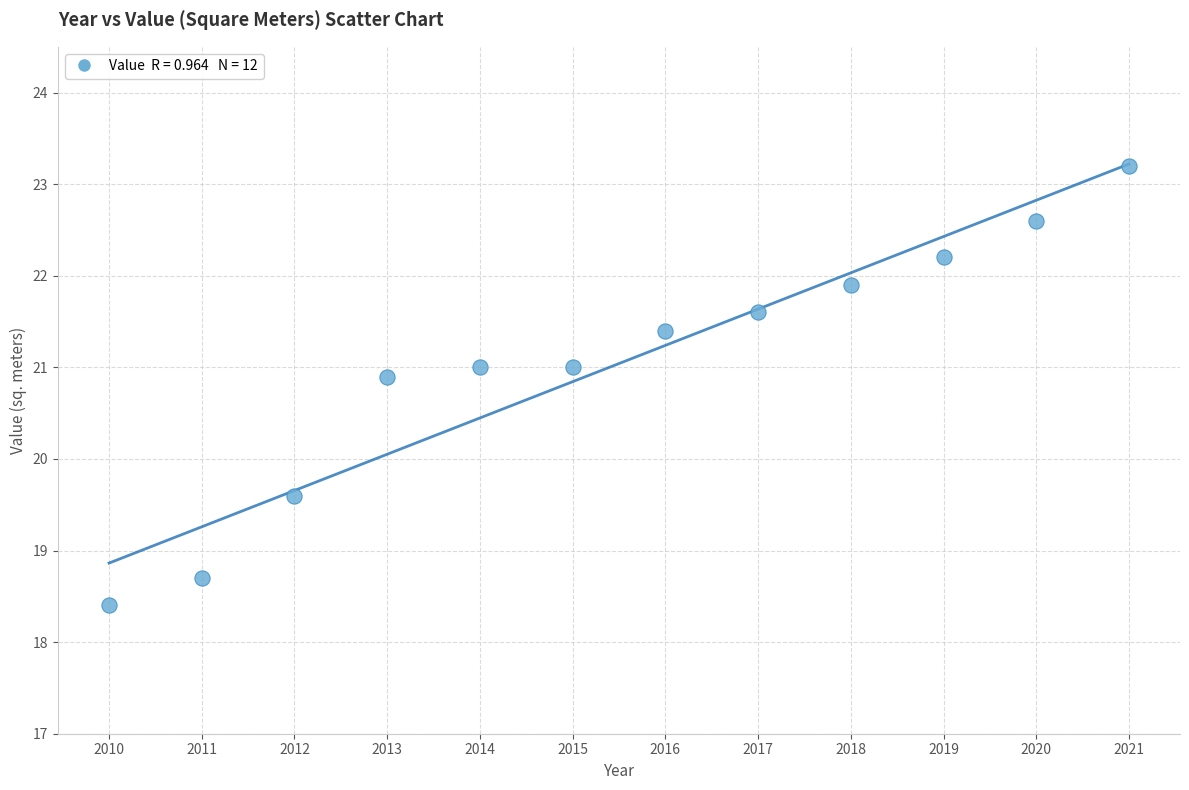

What is the range of X values (max minus min)?

11.0